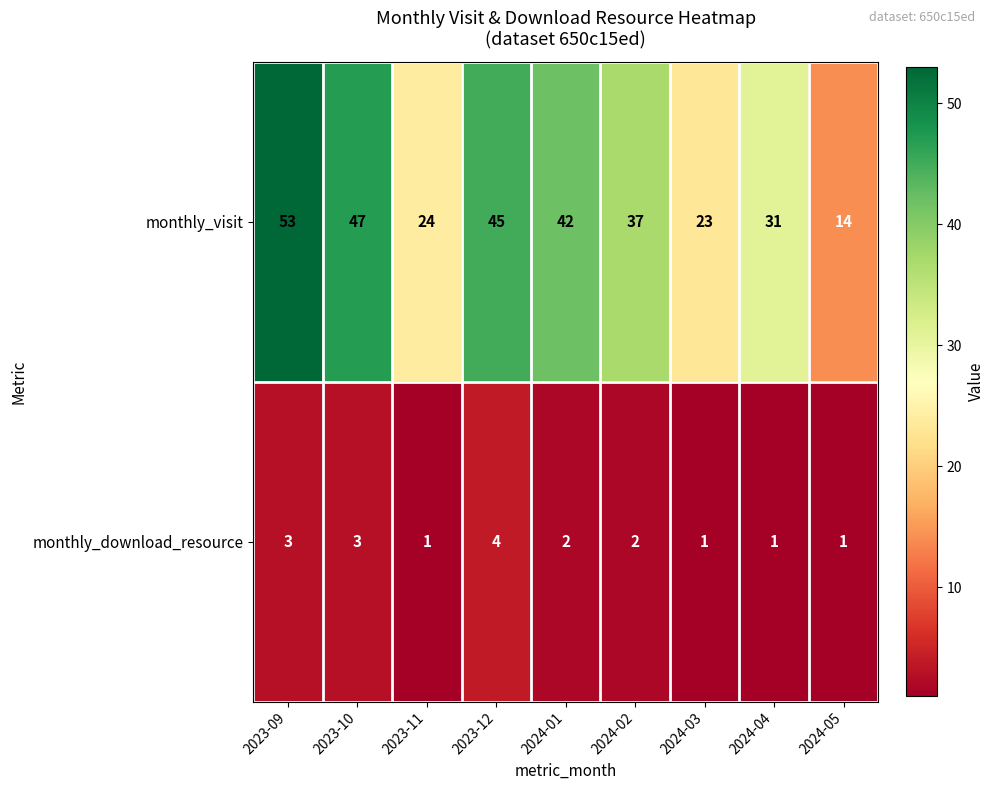

Is it true that monthly_download_resource equals 2 at 2024-05?

False